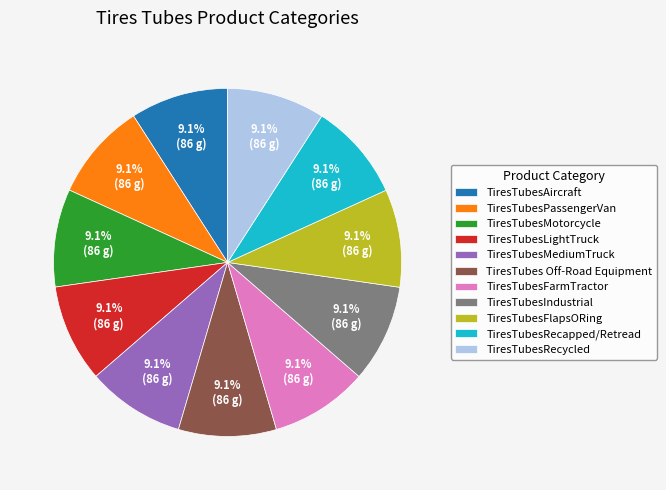

To the nearest percent, what is the average slice percentage?

9%